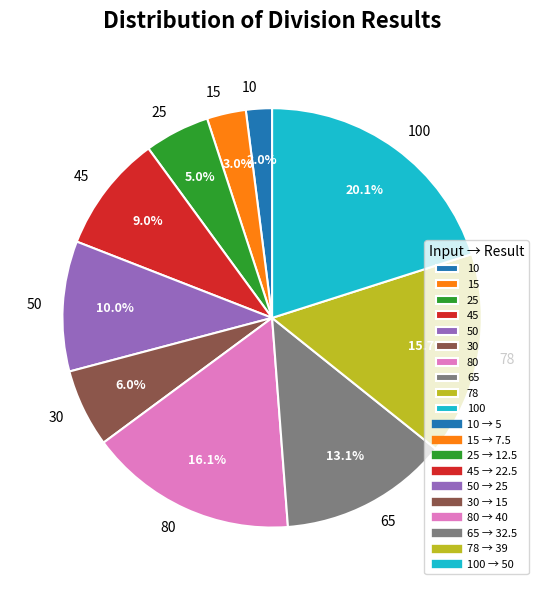

True or false: 50 accounts for 10% of the total.

True